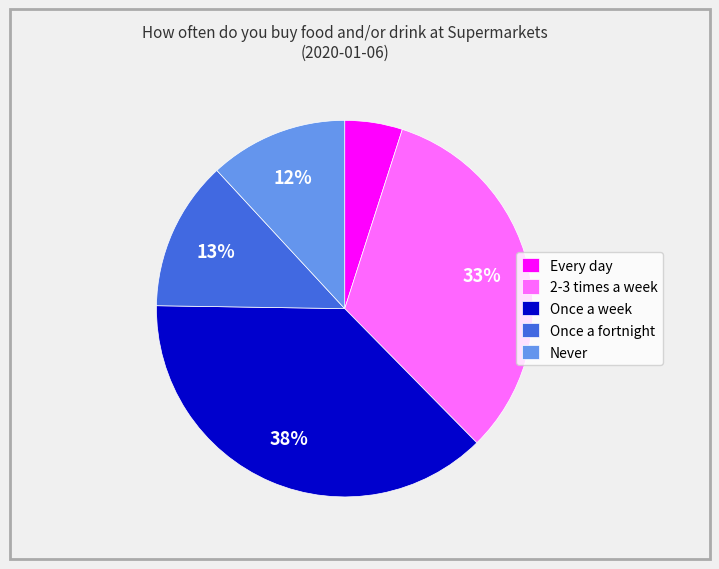

To the nearest percent, what is the difference between the largest and smallest slice percentages?

33%